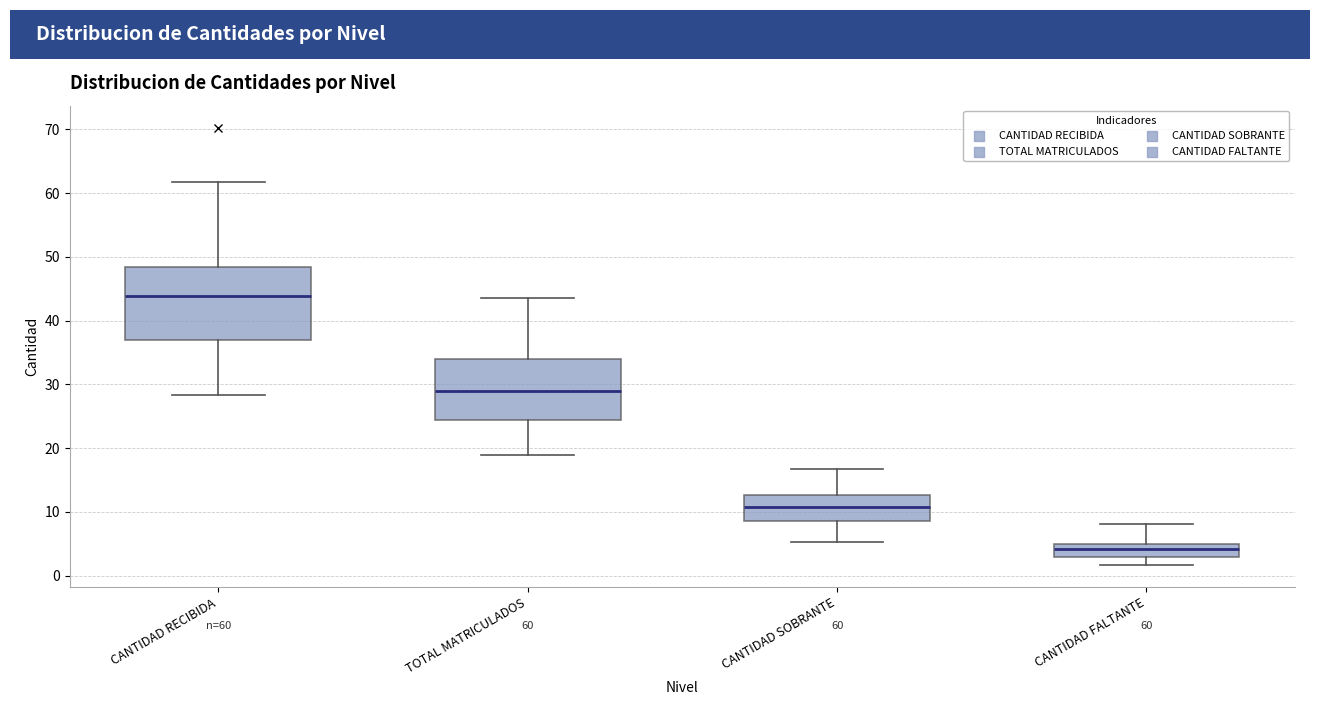

Which box is the tallest, from its lower edge to its upper edge?

CANTIDAD RECIBIDA